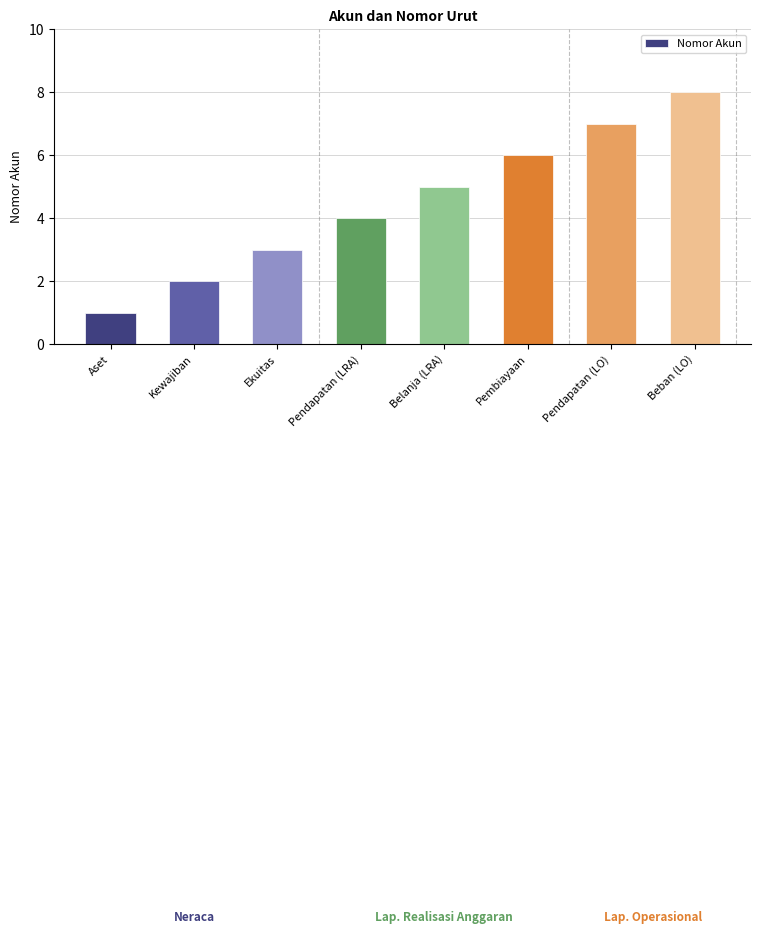

At which label is the value closest to 4?

Pendapatan (LRA)